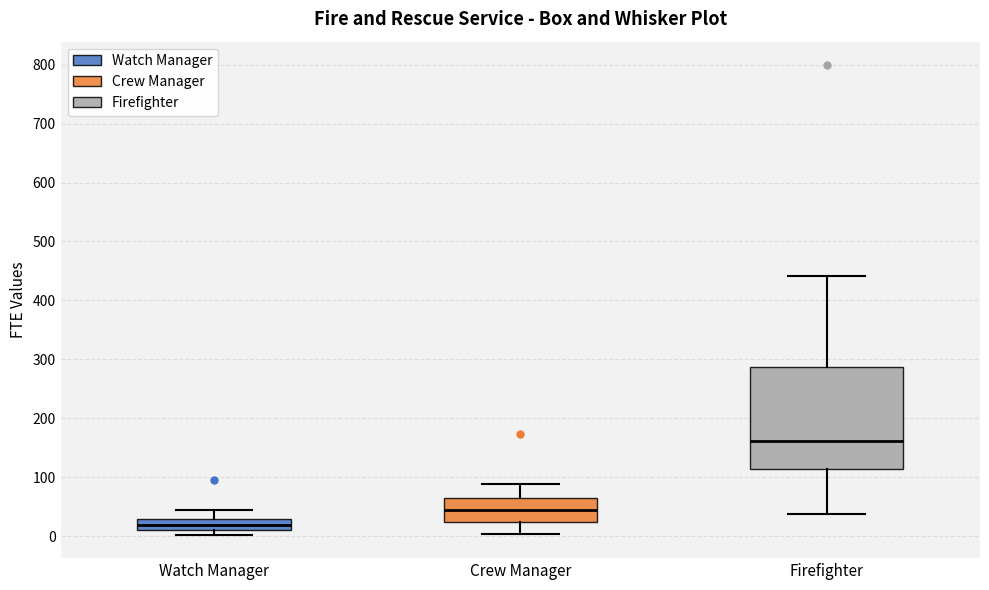

Which box has the highest median line?

Firefighter